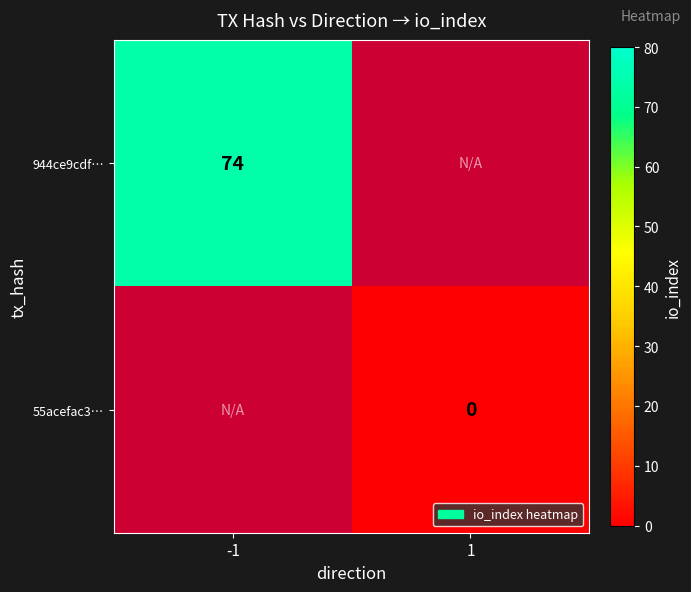

The value of 944ce9cdf… at -1 is 74. True or false?

True